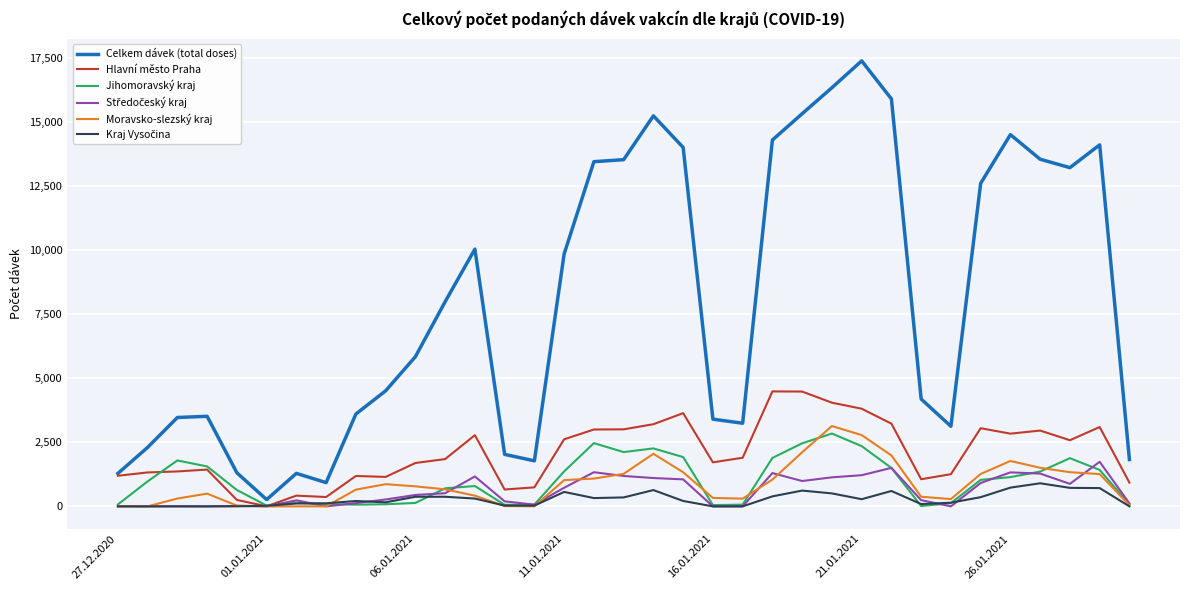

What is the difference between the maximum and minimum values in the Celkem dávek (total doses) series?

17114